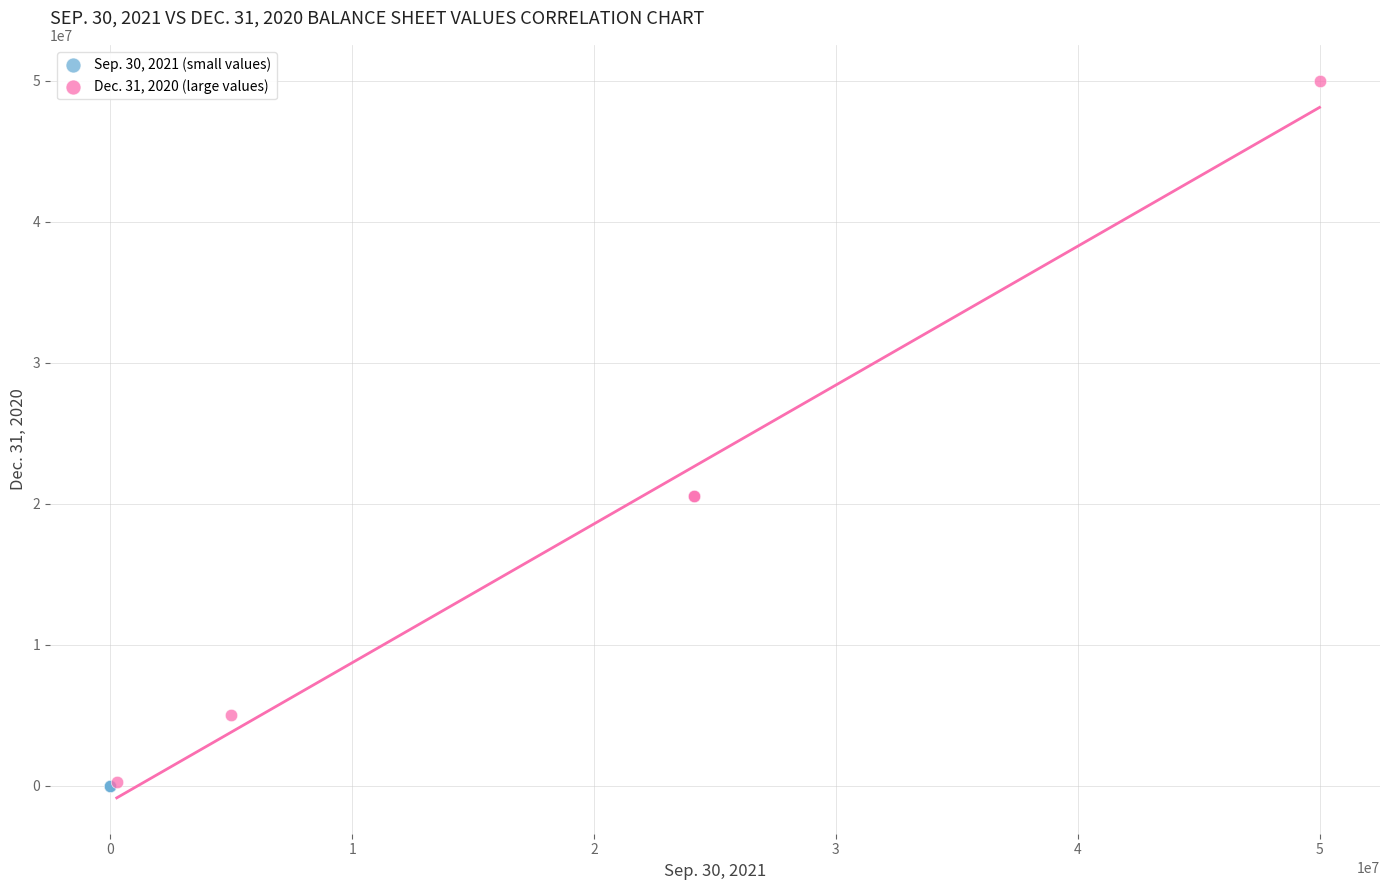

Which series has the widest spread of Y values?

Dec. 31, 2020 (large values)